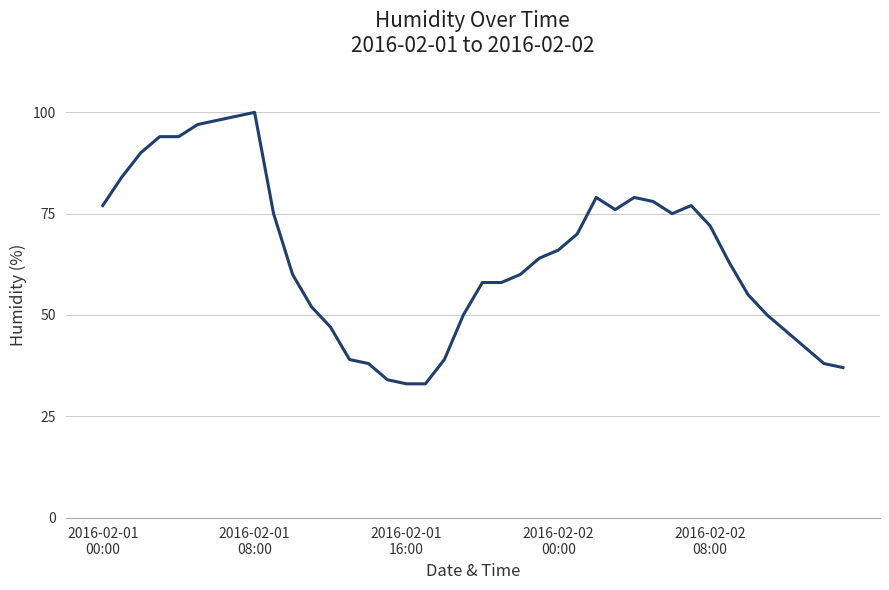

What is the minimum value shown in the chart?

33